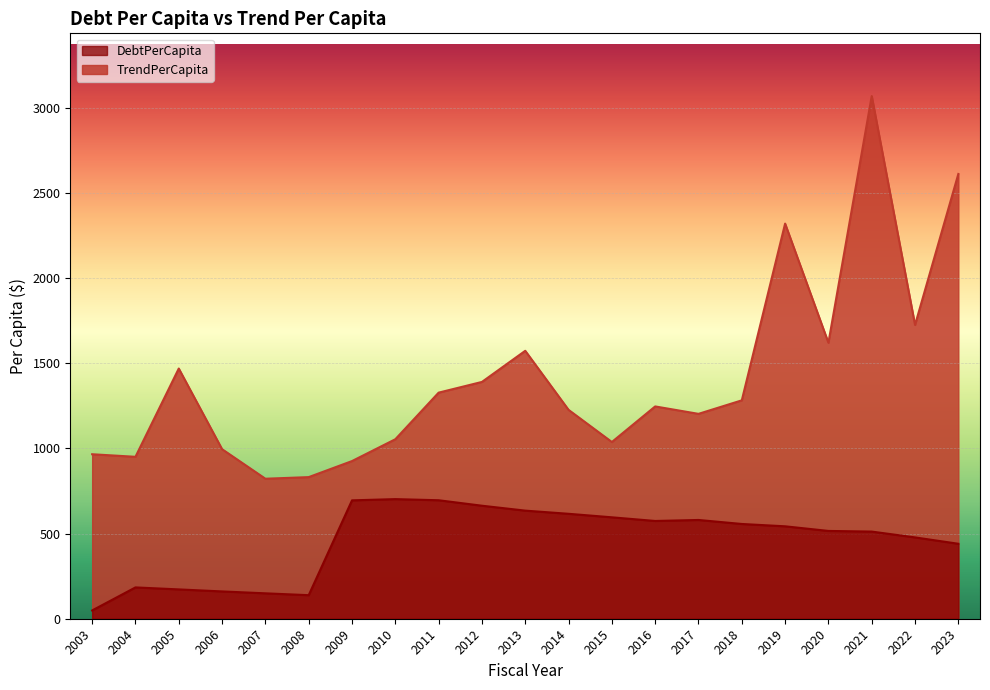

How many categories are shown in the chart?

21